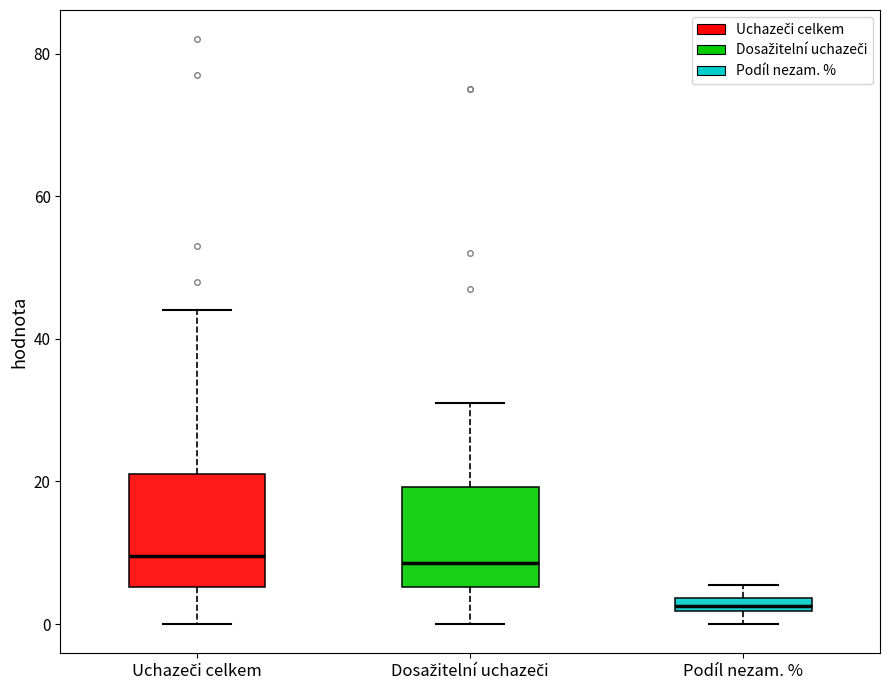

Where is the upper edge of the box for Dosažitelní uchazeči on the y-axis? The values are not printed on the chart, so give them approximately, as read against the axis.

20